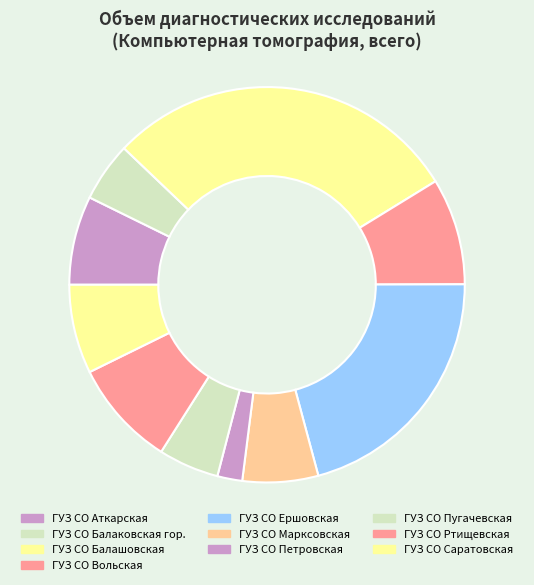

Which slice is the largest?

ГУЗ СО Балашовская